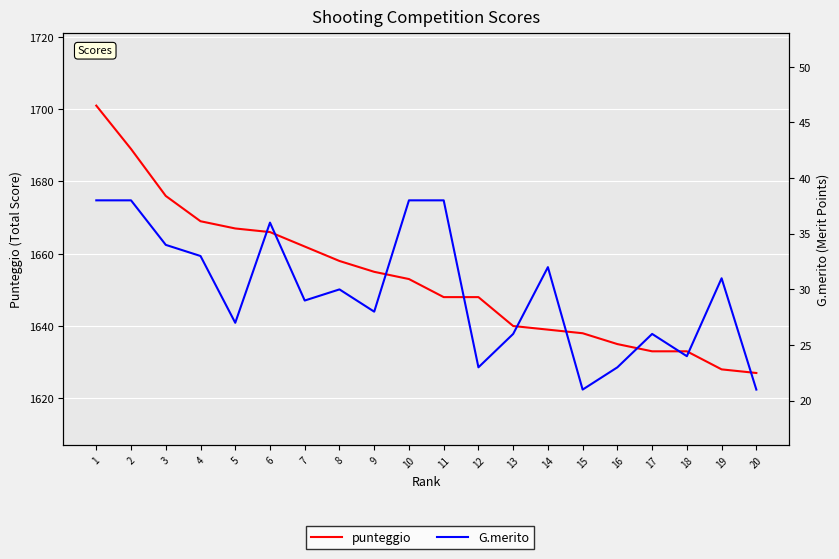

Between 6 and 12, which series saw the biggest shift?

punteggio